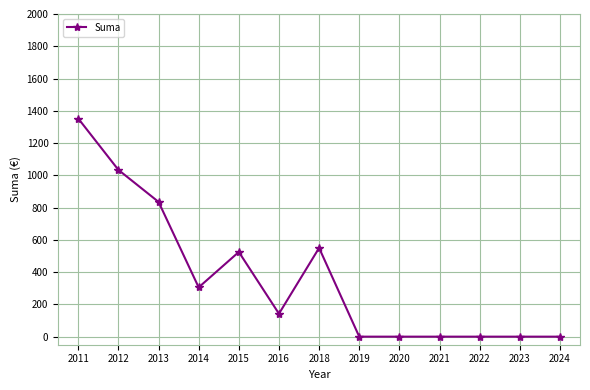

Count the number of data series in this chart.

1